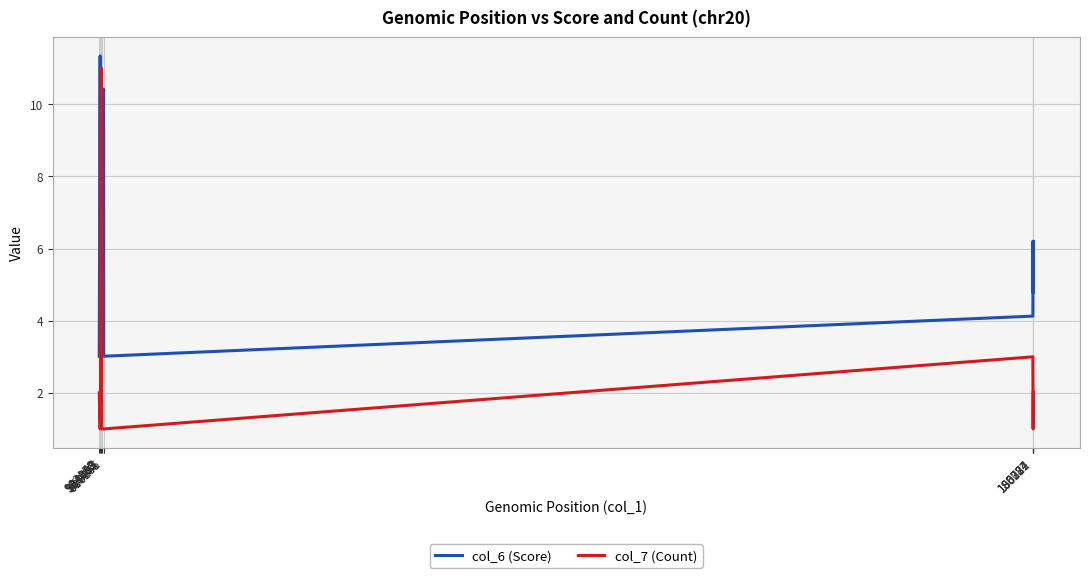

What is the difference between the maximum and minimum values in the col_6 (Score) series?

8.3